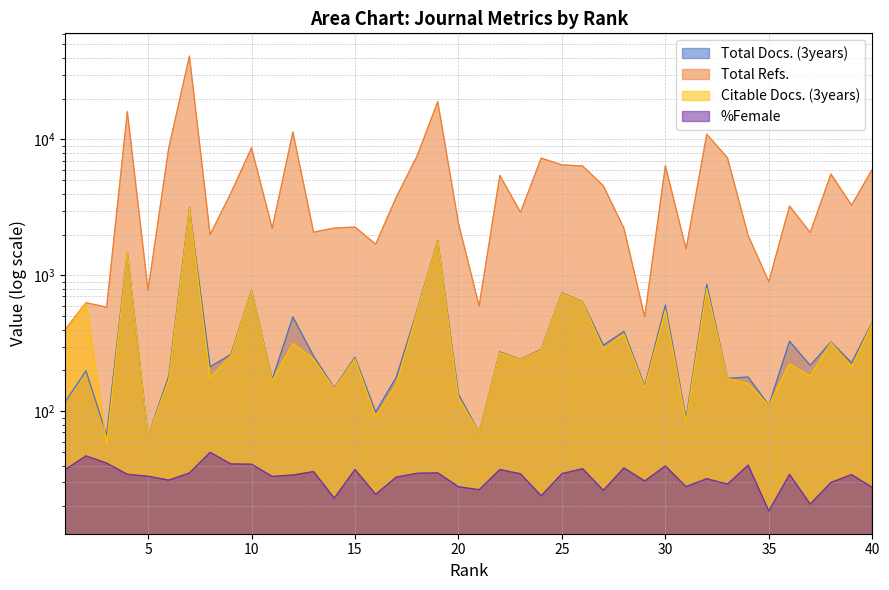

List the labels in order of Total Docs. (3years) value, smallest first.

5, 3, 21, 31, 16, 35, 1, 20, 14, 29, 11, 33, 17, 34, 6, 2, 8, 37, 39, 23, 15, 13, 9, 22, 24, 27, 38, 36, 28, 40, 12, 18, 30, 26, 25, 10, 32, 4, 19, 7